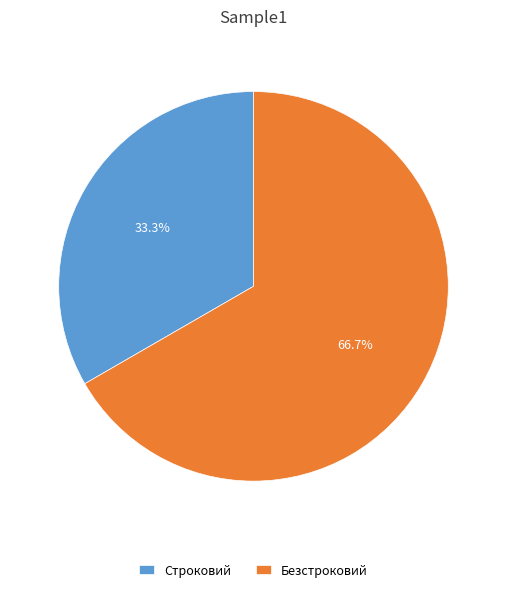

Which category accounts for the majority?

Безстроковий